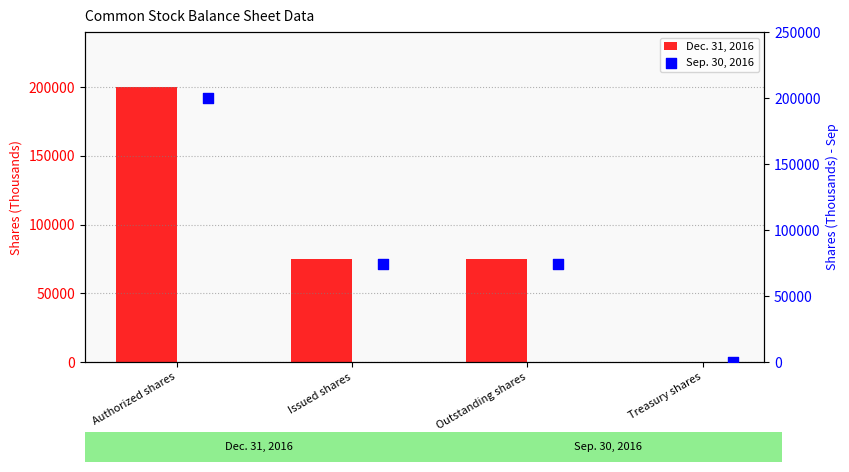

Which series contains the highest Y value?

Dec. 31, 2016